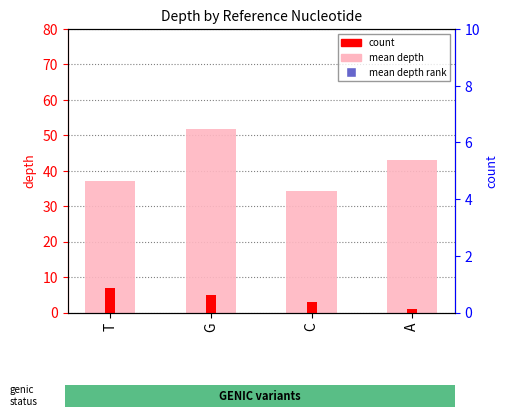

Which series reaches the maximum Y coordinate?

mean depth